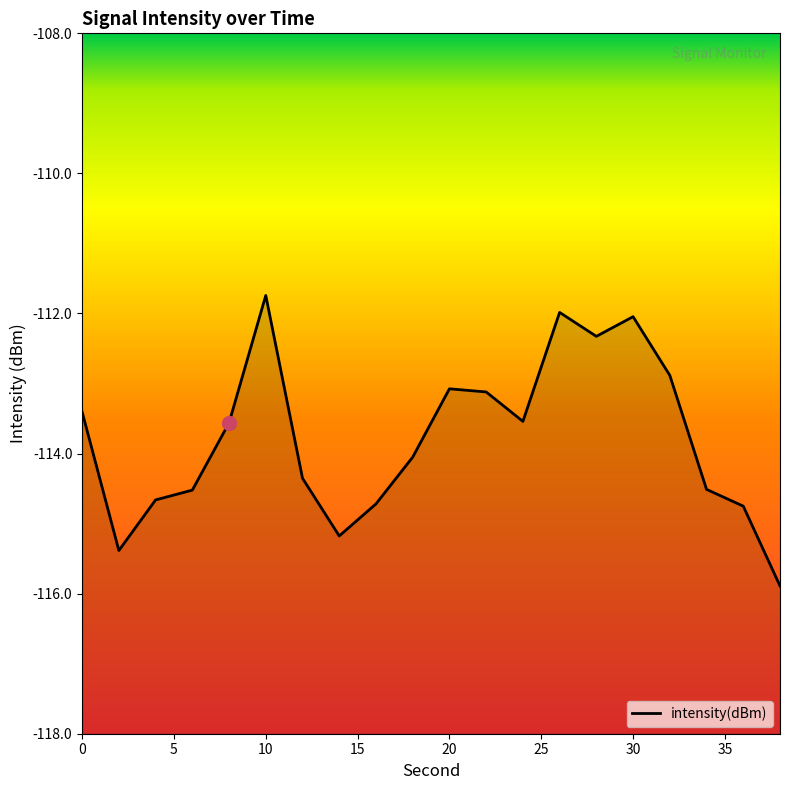

Rank the categories by value from lowest to highest.

38, 2, 14, 36, 16, 4, 6, 34, 12, 18, 8, 24, 0, 22, 20, 32, 28, 30, 26, 10